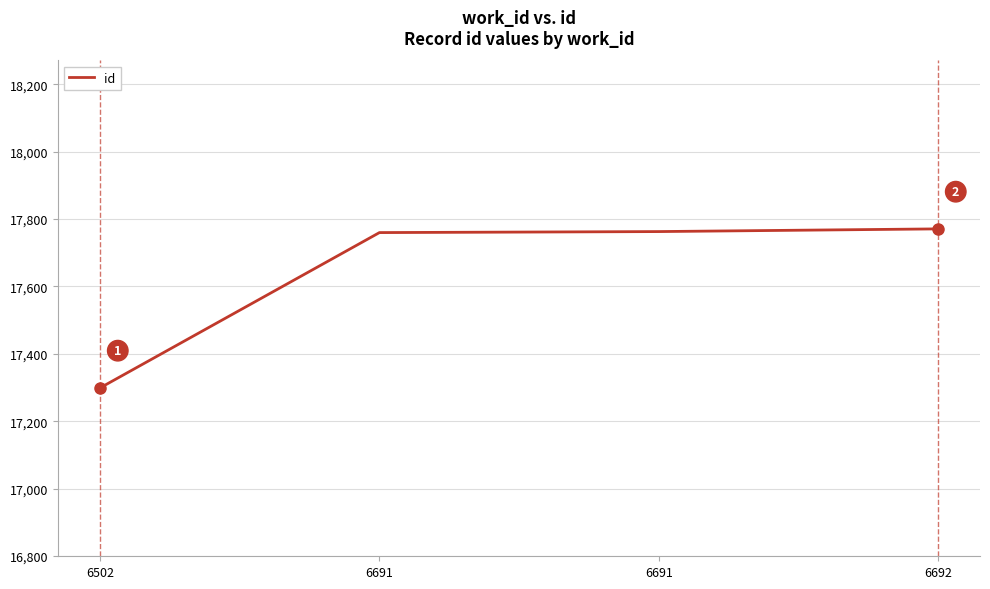

Which category has the lowest value across all series?

6502